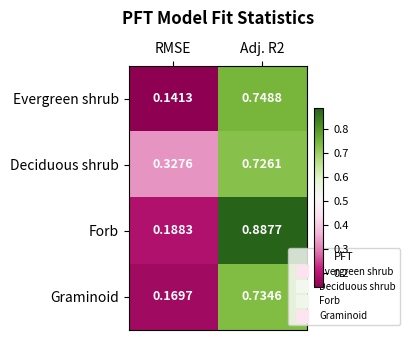

Which series has the largest range (max minus min)?

Forb